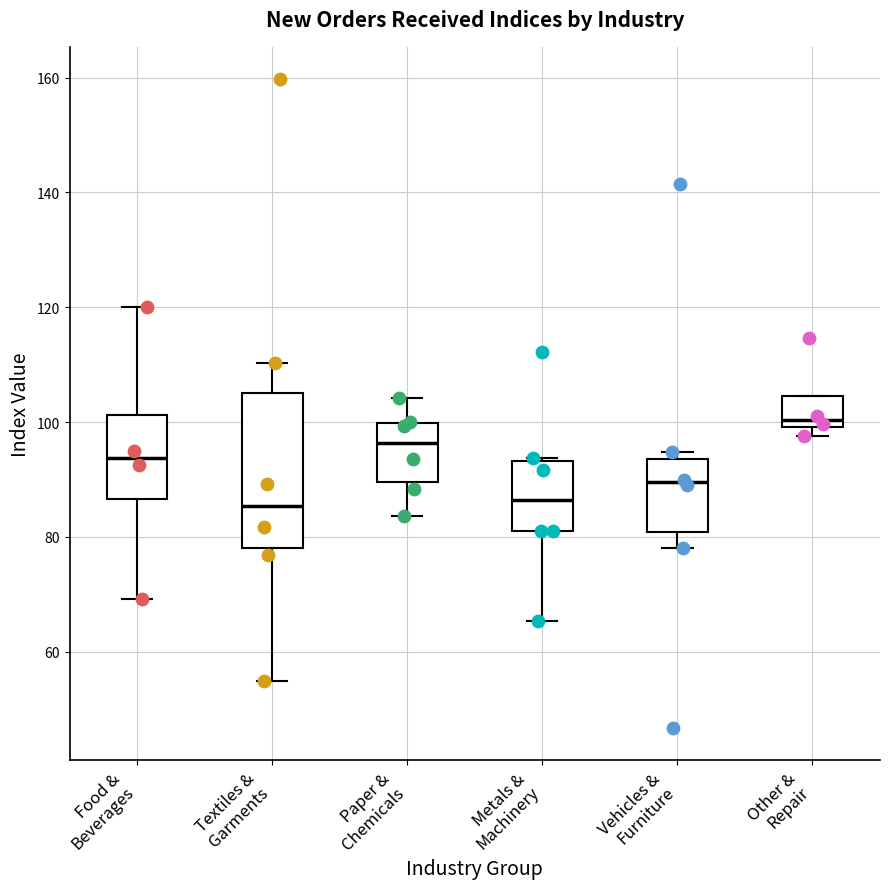

Reading left to right, read every box against the y-axis: the position of its median line, the range the box covers, and the ends of its whiskers. The values are not printed on the chart, so give them approximately, as read against the axis.

Food & Beverages: median 94, box 86 to 102, whiskers 70 to 120
Textiles & Garments: median 86, box 78 to 106, whiskers 56 to 110
Paper & Chemicals: median 96, box 90 to 100, whiskers 84 to 104
Metals & Machinery: median 86, box 82 to 94, whiskers 66 to 94
Vehicles & Furniture: median 90, box 80 to 94, whiskers 78 to 94 (just above the box's upper edge)
Other & Repair: median 100 (just above the box's lower edge), box 100 to 104, whiskers 98 to 104